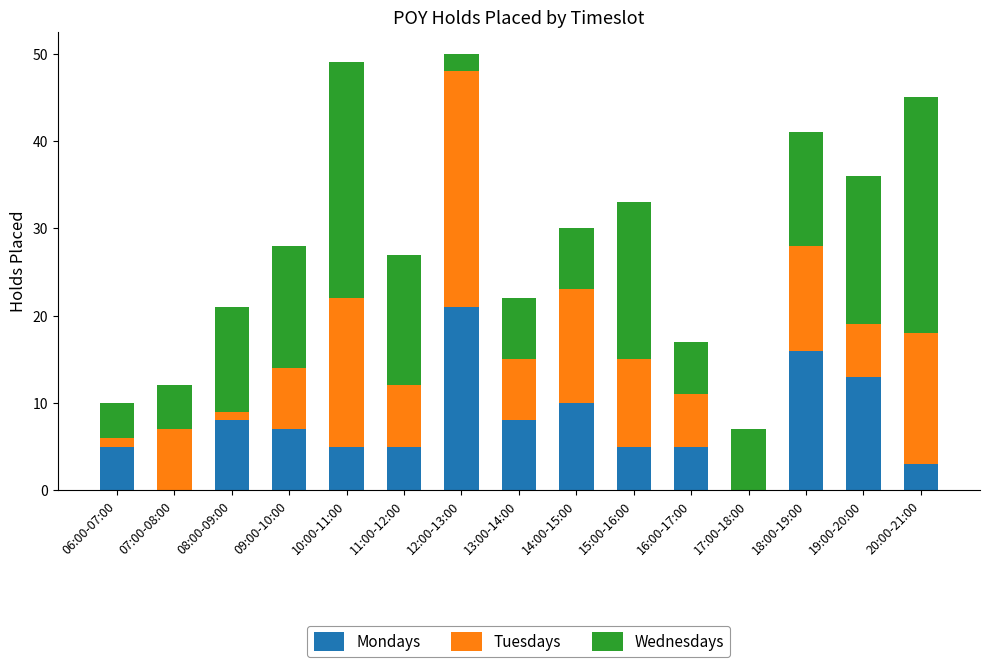

What is the sum of all Mondays values?

111